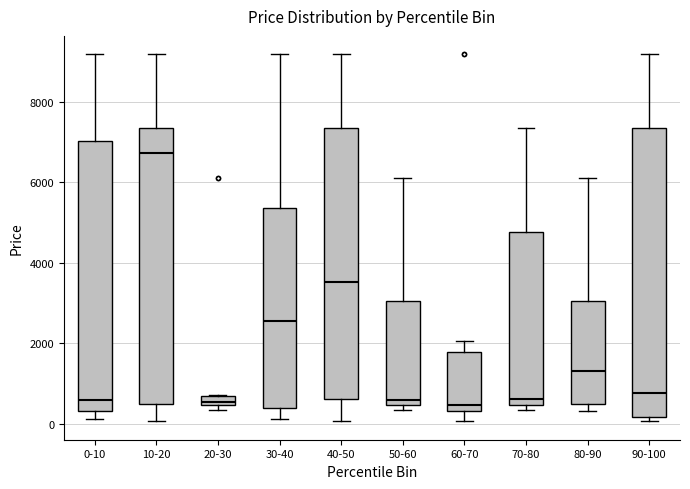

Where is the upper edge of the box for 70-80 on the y-axis? The values are not printed on the chart, so give them approximately, as read against the axis.

4800